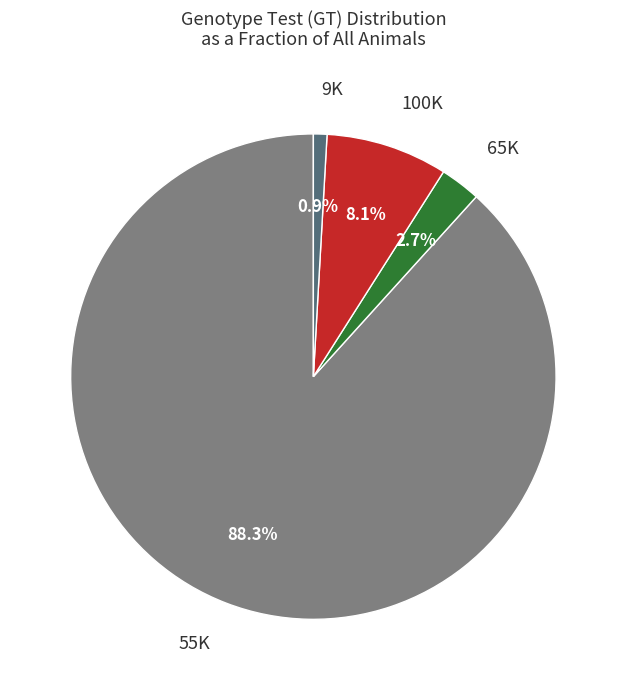

Is there any slice that represents more than half of the pie?

Yes